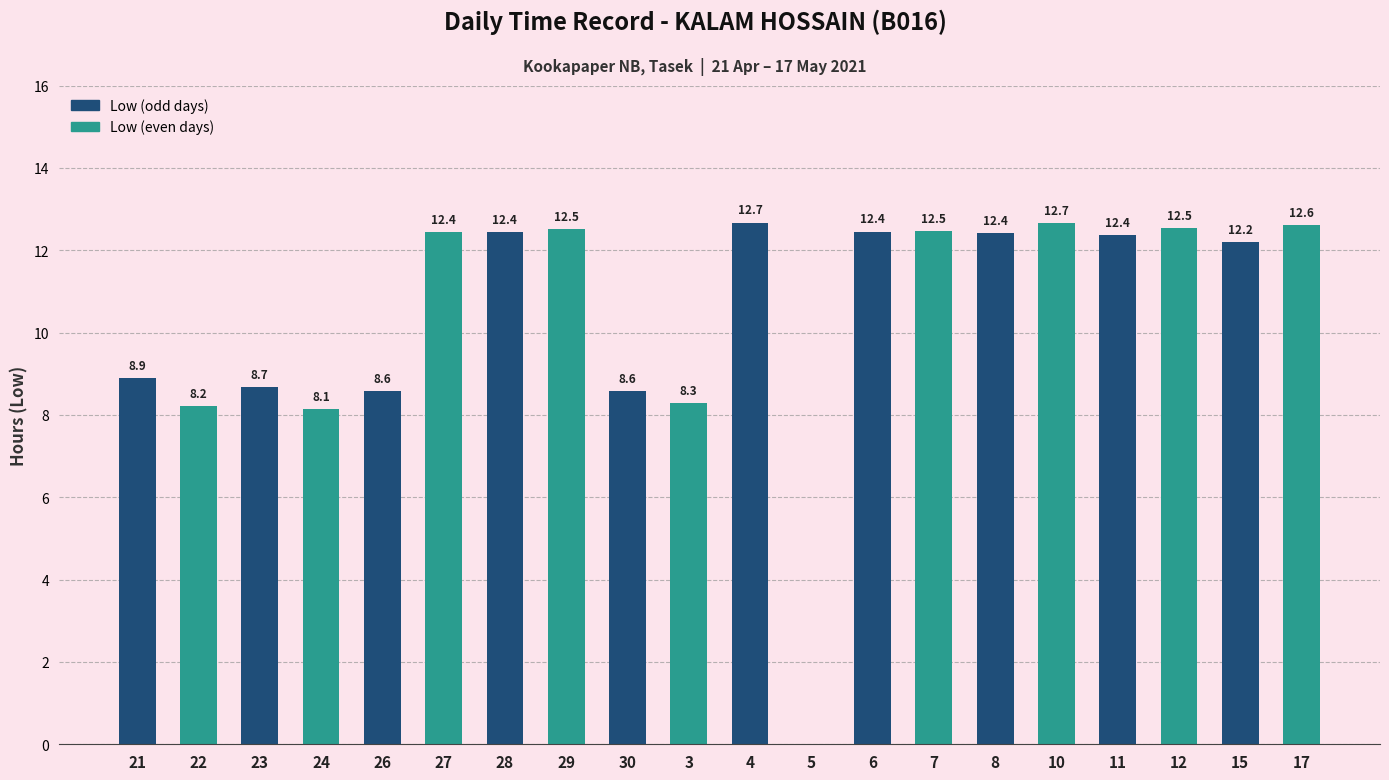

What is the sum of the values at 29 and 10?

25.2